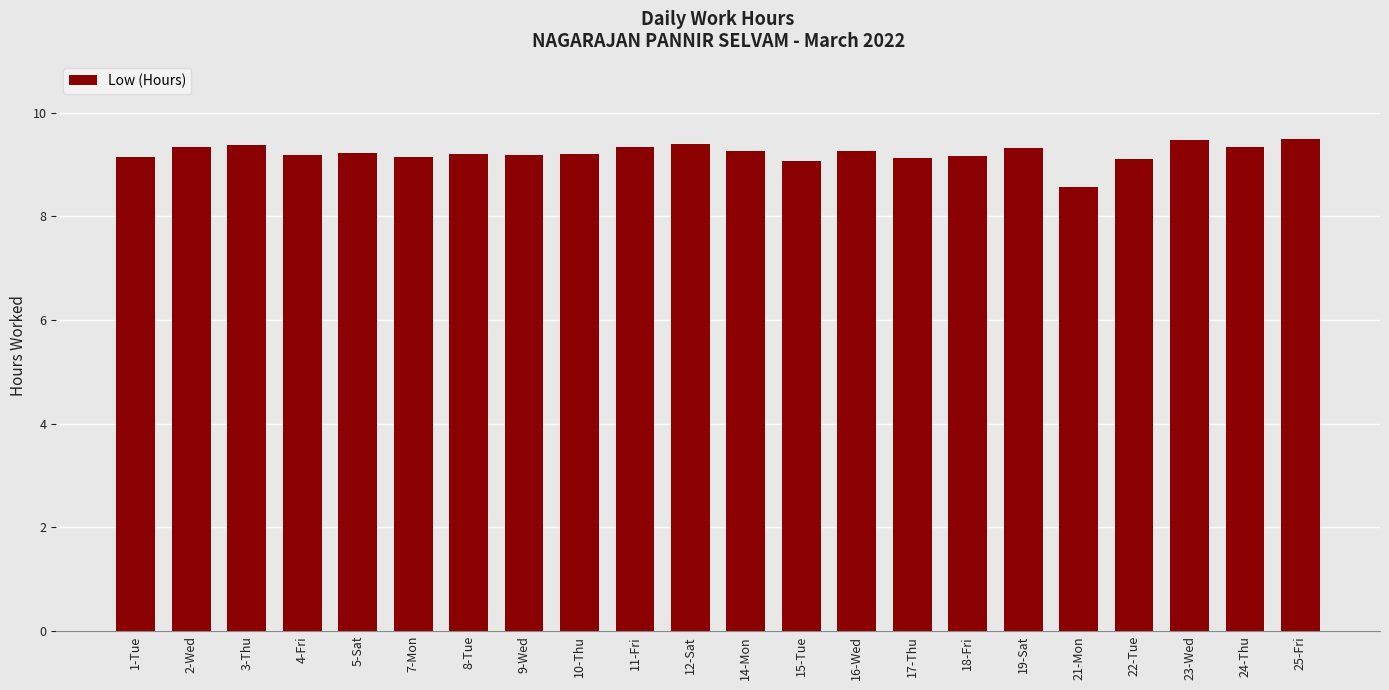

What is the smallest value displayed?

8.6